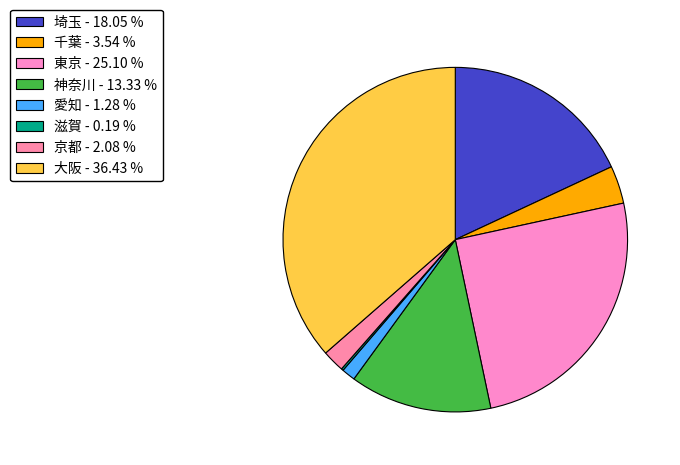

What is the smallest slice in the pie chart?

滋賀